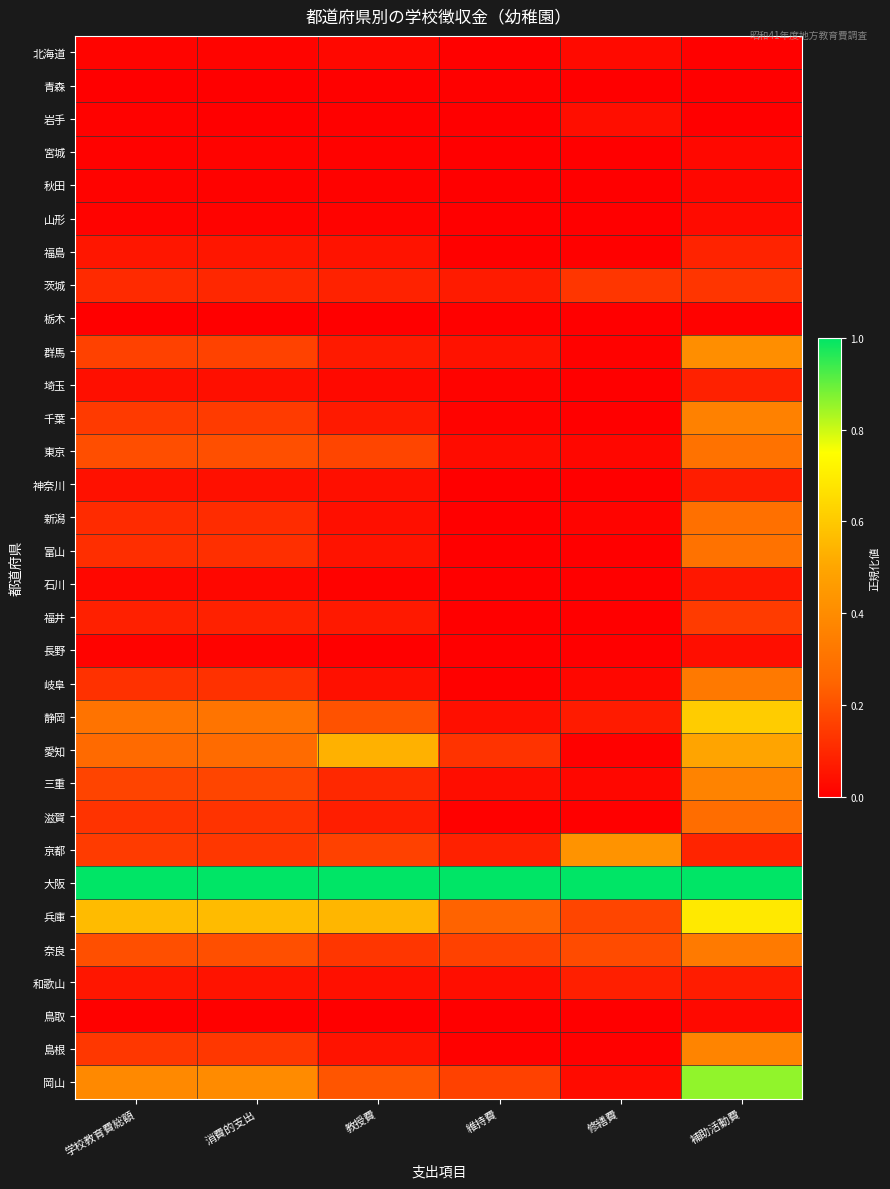

Reading left to right, what are all the values shown in this chart?

北海道: 学校教育費総額=0.0	消費的支出=0.0	教授費=0.0	維持費=0.0	修繕費=0.0	補助活動費=0.0
青森: 学校教育費総額=0.0	消費的支出=0.0	教授費=0.0	維持費=0.0	修繕費=0.0	補助活動費=0.0
岩手: 学校教育費総額=0.0	消費的支出=0.0	教授費=0.0	維持費=0.0	修繕費=0.0	補助活動費=0.0
宮城: 学校教育費総額=0.0	消費的支出=0.0	教授費=0.0	維持費=0.0	修繕費=0.0	補助活動費=0.0
秋田: 学校教育費総額=0.0	消費的支出=0.0	教授費=0.0	維持費=0.0	修繕費=0.0	補助活動費=0.0
山形: 学校教育費総額=0.0	消費的支出=0.0	教授費=0.0	維持費=0.0	修繕費=0.0	補助活動費=0.0
福島: 学校教育費総額=0.1	消費的支出=0.1	教授費=0.0	維持費=0.0	修繕費=0.0	補助活動費=0.1
茨城: 学校教育費総額=0.1	消費的支出=0.1	教授費=0.1	維持費=0.1	修繕費=0.1	補助活動費=0.1
栃木: 学校教育費総額=0.0	消費的支出=0.0	教授費=0.0	維持費=0.0	修繕費=0.0	補助活動費=0.0
群馬: 学校教育費総額=0.2	消費的支出=0.2	教授費=0.1	維持費=0.0	修繕費=0.0	補助活動費=0.4
埼玉: 学校教育費総額=0.0	消費的支出=0.0	教授費=0.0	維持費=0.0	修繕費=0.0	補助活動費=0.1
千葉: 学校教育費総額=0.1	消費的支出=0.1	教授費=0.1	維持費=0.0	修繕費=0.0	補助活動費=0.4
東京: 学校教育費総額=0.2	消費的支出=0.2	教授費=0.2	維持費=0.0	修繕費=0.0	補助活動費=0.3
神奈川: 学校教育費総額=0.0	消費的支出=0.0	教授費=0.0	維持費=0.0	修繕費=0.0	補助活動費=0.1
新潟: 学校教育費総額=0.1	消費的支出=0.1	教授費=0.0	維持費=0.0	修繕費=0.0	補助活動費=0.3
富山: 学校教育費総額=0.1	消費的支出=0.1	教授費=0.0	維持費=0.0	修繕費=0.0	補助活動費=0.3
石川: 学校教育費総額=0.0	消費的支出=0.0	教授費=0.0	維持費=0.0	修繕費=0.0	補助活動費=0.1
福井: 学校教育費総額=0.1	消費的支出=0.1	教授費=0.1	維持費=0.0	修繕費=0.0	補助活動費=0.1
長野: 学校教育費総額=0.0	消費的支出=0.0	教授費=0.0	維持費=0.0	修繕費=0.0	補助活動費=0.0
岐阜: 学校教育費総額=0.1	消費的支出=0.1	教授費=0.0	維持費=0.0	修繕費=0.0	補助活動費=0.3
静岡: 学校教育費総額=0.3	消費的支出=0.3	教授費=0.2	維持費=0.0	修繕費=0.1	補助活動費=0.6
愛知: 学校教育費総額=0.3	消費的支出=0.3	教授費=0.5	維持費=0.1	修繕費=0.0	補助活動費=0.5
三重: 学校教育費総額=0.2	消費的支出=0.2	教授費=0.1	維持費=0.0	修繕費=0.0	補助活動費=0.4
滋賀: 学校教育費総額=0.1	消費的支出=0.1	教授費=0.1	維持費=0.0	修繕費=0.0	補助活動費=0.3
京都: 学校教育費総額=0.1	消費的支出=0.1	教授費=0.2	維持費=0.1	修繕費=0.4	補助活動費=0.1
大阪: 学校教育費総額=1.0	消費的支出=1.0	教授費=1.0	維持費=1.0	修繕費=1.0	補助活動費=1.0
兵庫: 学校教育費総額=0.6	消費的支出=0.6	教授費=0.5	維持費=0.2	修繕費=0.2	補助活動費=0.7
奈良: 学校教育費総額=0.2	消費的支出=0.2	教授費=0.1	維持費=0.2	修繕費=0.2	補助活動費=0.3
和歌山: 学校教育費総額=0.1	消費的支出=0.0	教授費=0.0	維持費=0.0	修繕費=0.1	補助活動費=0.1
鳥取: 学校教育費総額=0.0	消費的支出=0.0	教授費=0.0	維持費=0.0	修繕費=0.0	補助活動費=0.0
島根: 学校教育費総額=0.1	消費的支出=0.1	教授費=0.0	維持費=0.0	修繕費=0.0	補助活動費=0.4
岡山: 学校教育費総額=0.4	消費的支出=0.4	教授費=0.2	維持費=0.2	修繕費=0.0	補助活動費=0.9